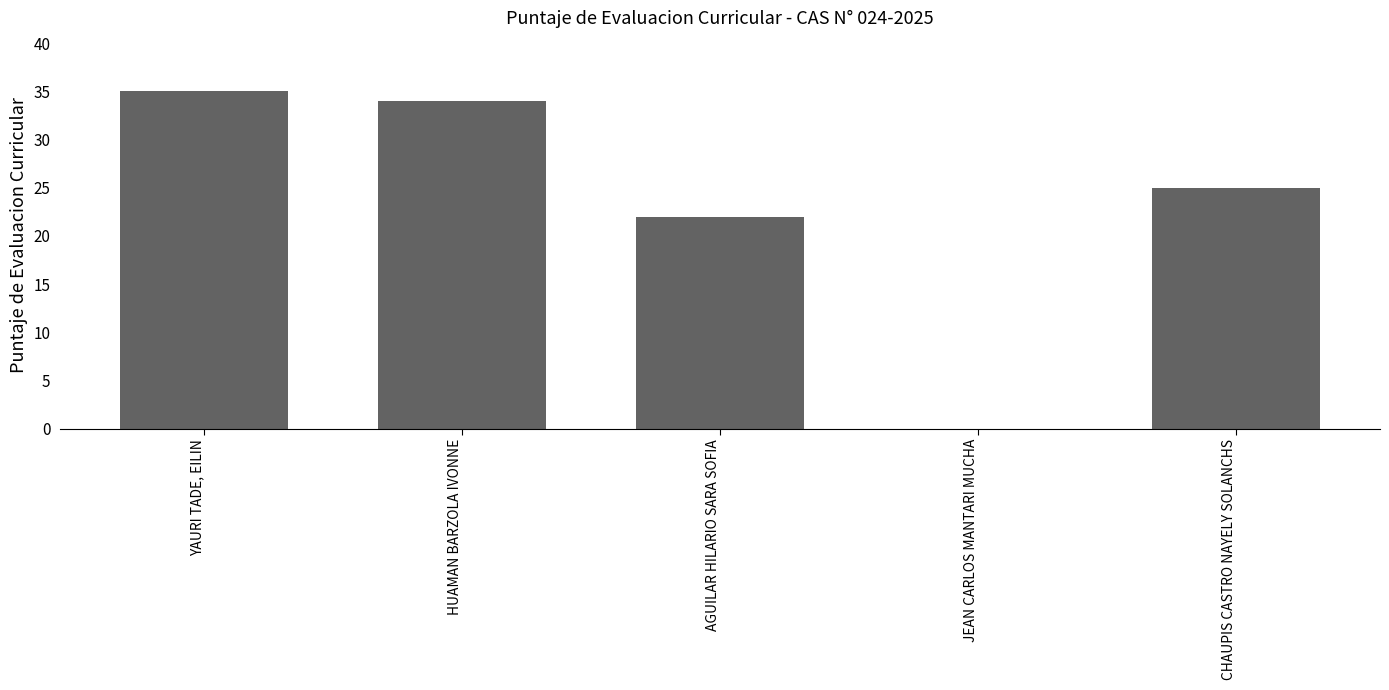

What is the sum of all values?

116